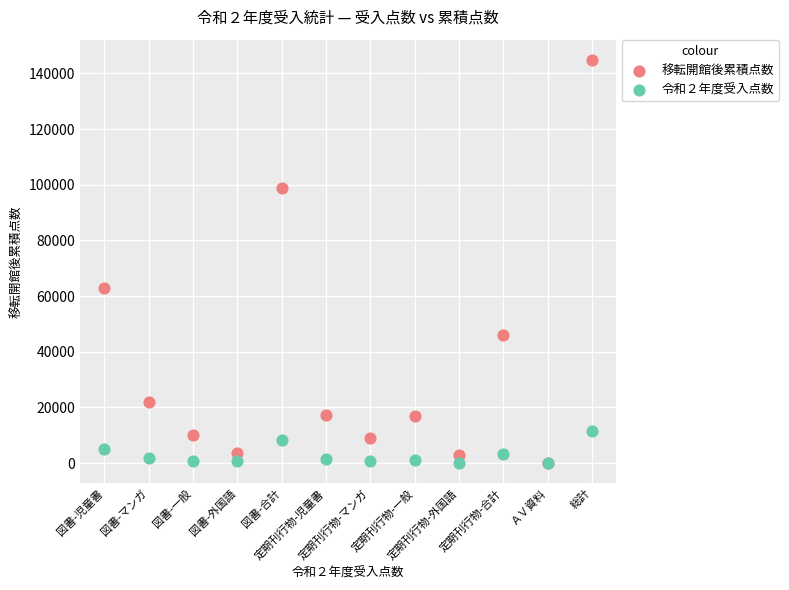

Which series reaches the maximum Y coordinate?

移転開館後累積点数